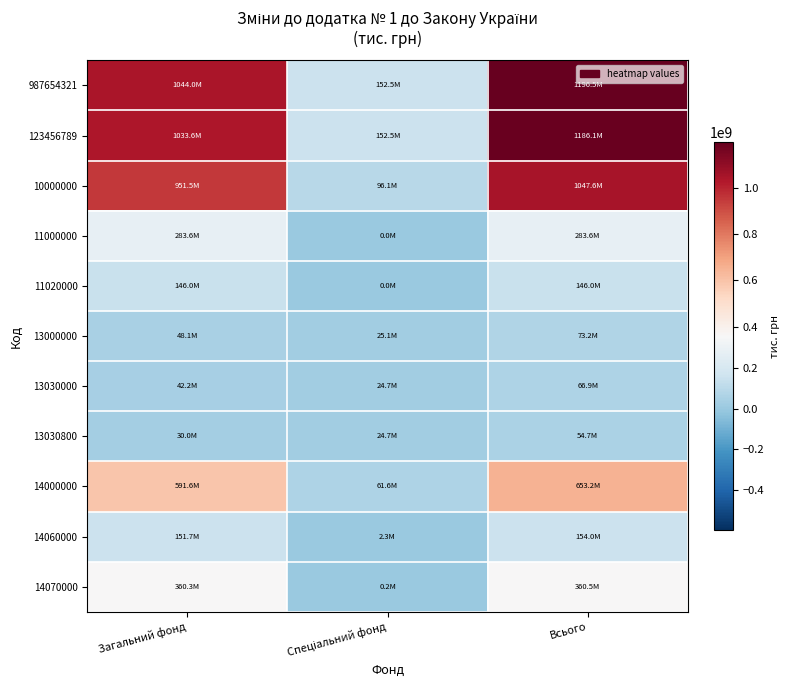

Which series has the largest total across all categories?

987654321